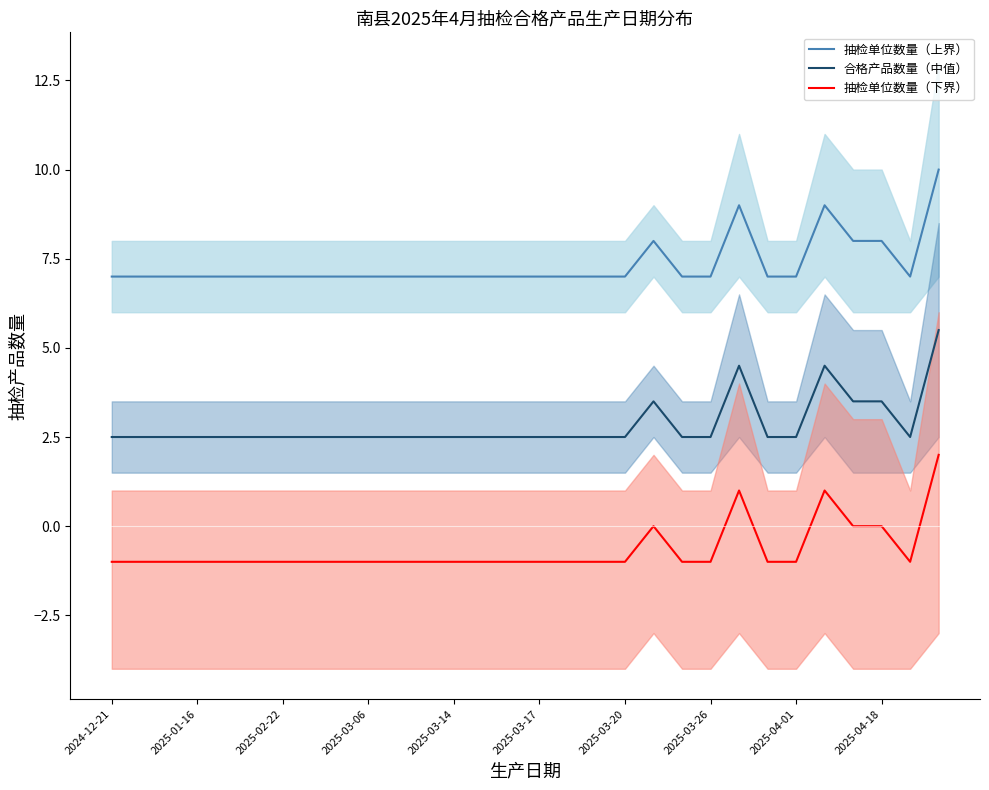

What is the difference between the maximum and minimum values in the 合格产品数量（中值） series?

3.0